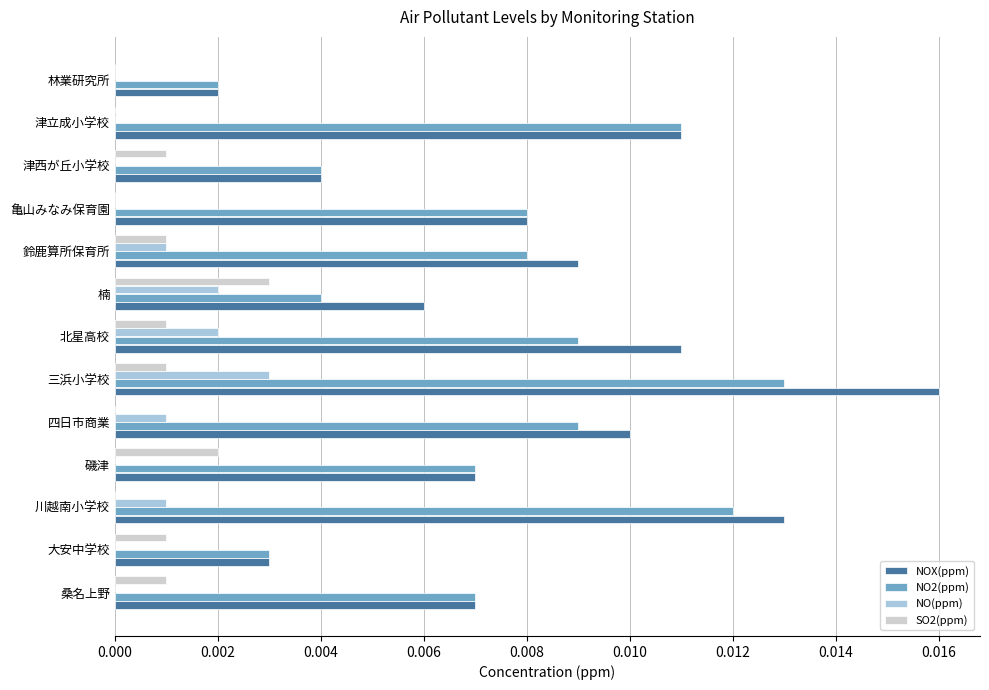

At which category does the chart reach its peak across all series?

三浜小学校